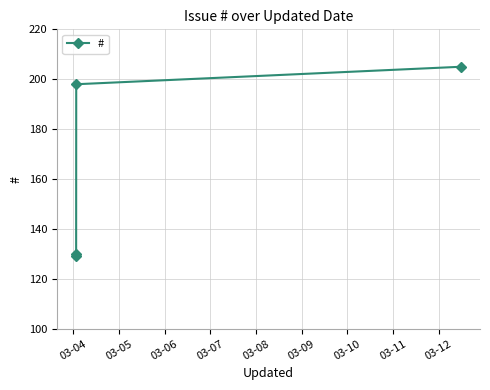

Approximately how many times larger is the value at 03-07 compared to 03-06?

1.0